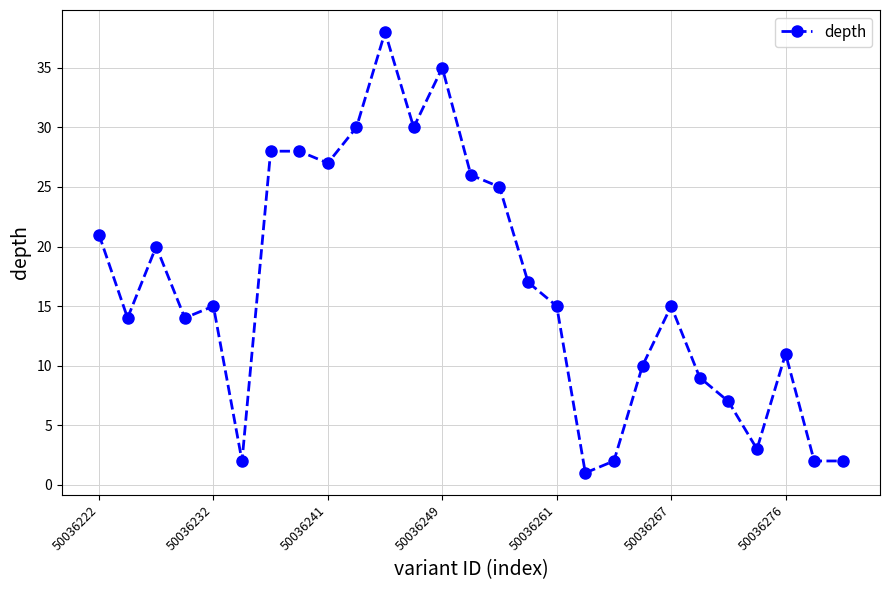

True or false: the data has more than 2 interior local peaks.

True